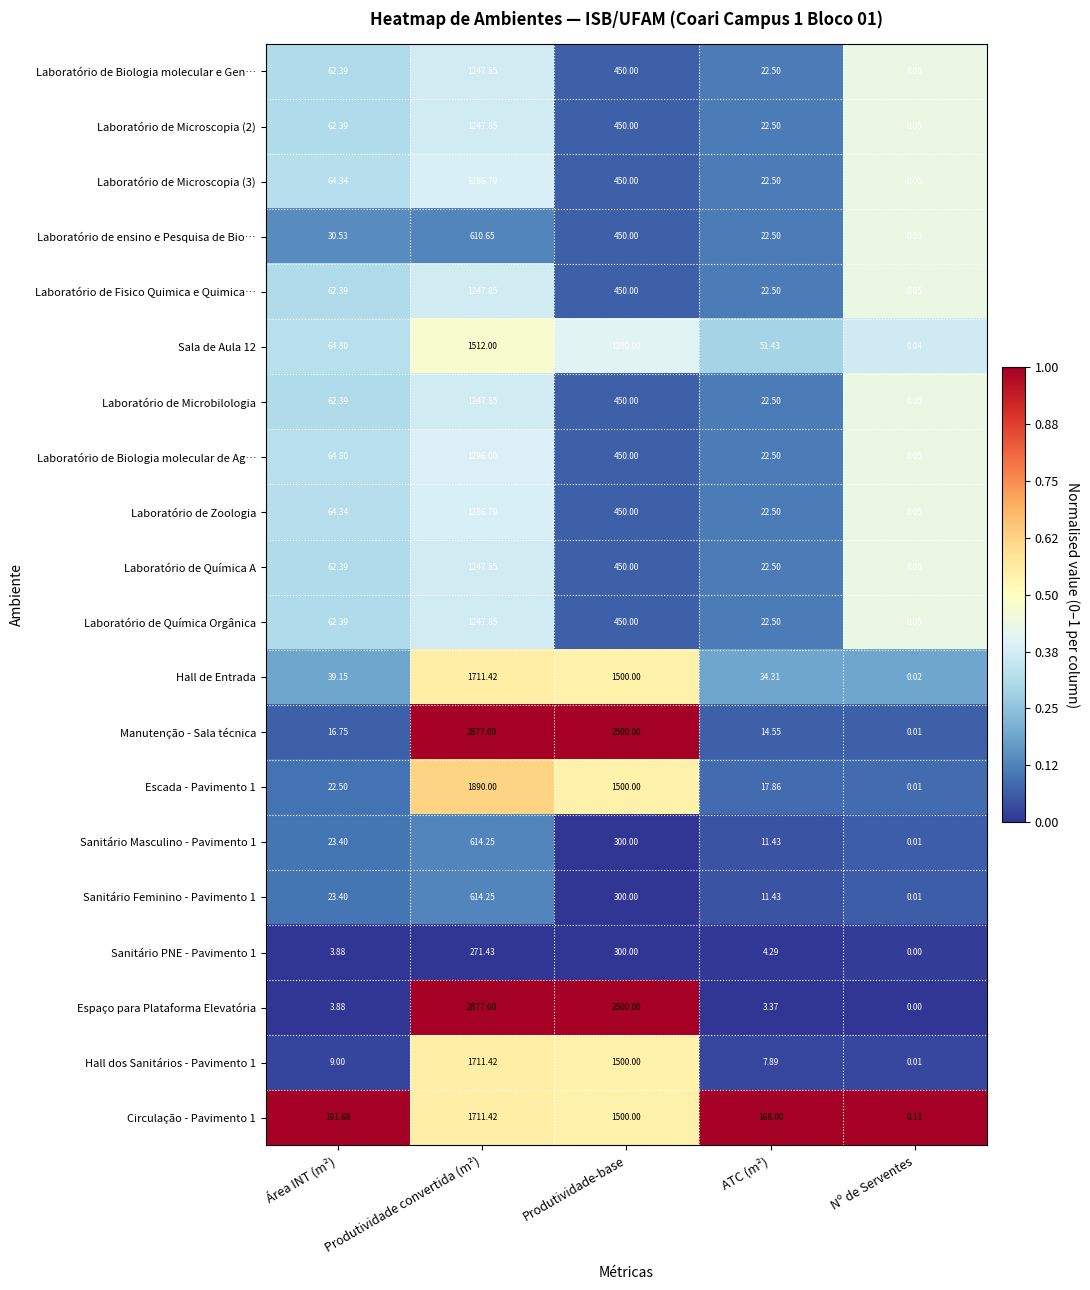

What is the spread (max minus min) of values at Área INT (m²)?

187.8